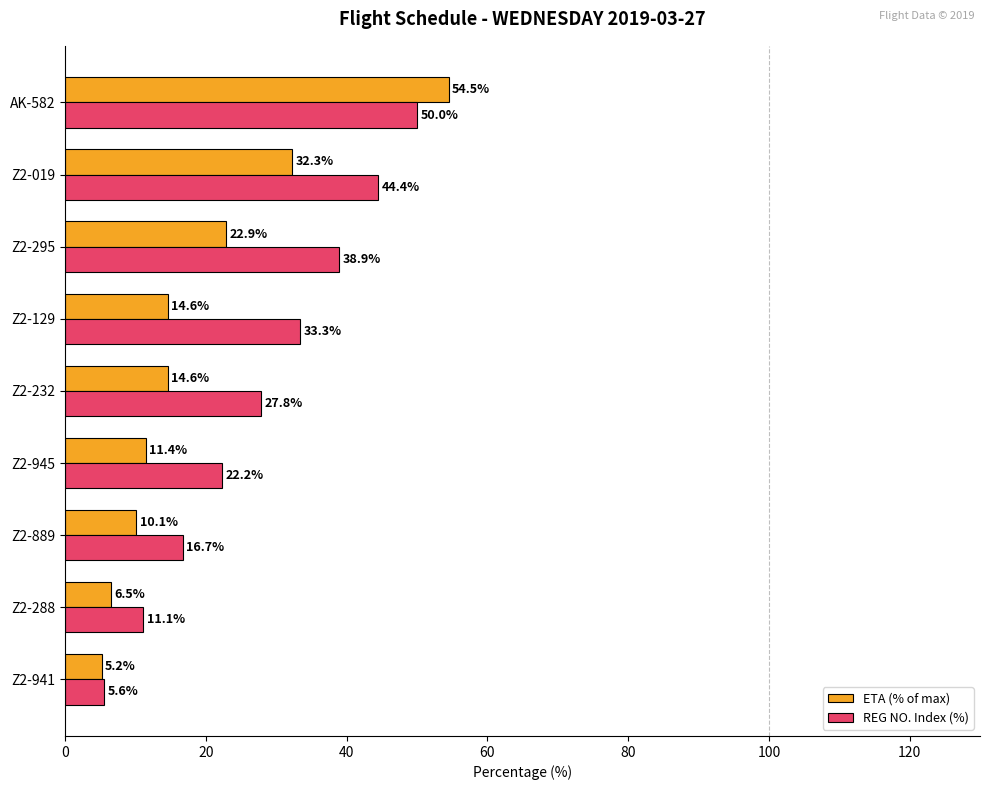

The value of ETA (% of max) at Z2-288 is 6.5. True or false?

True